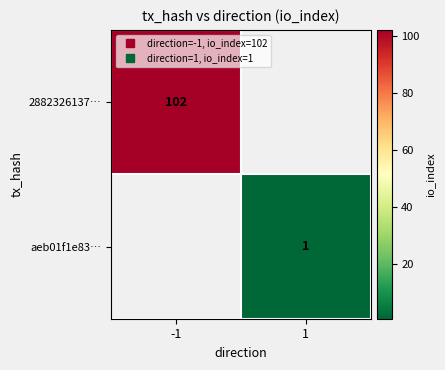

Is it true that 2882326137… equals 102.0 at -1?

True